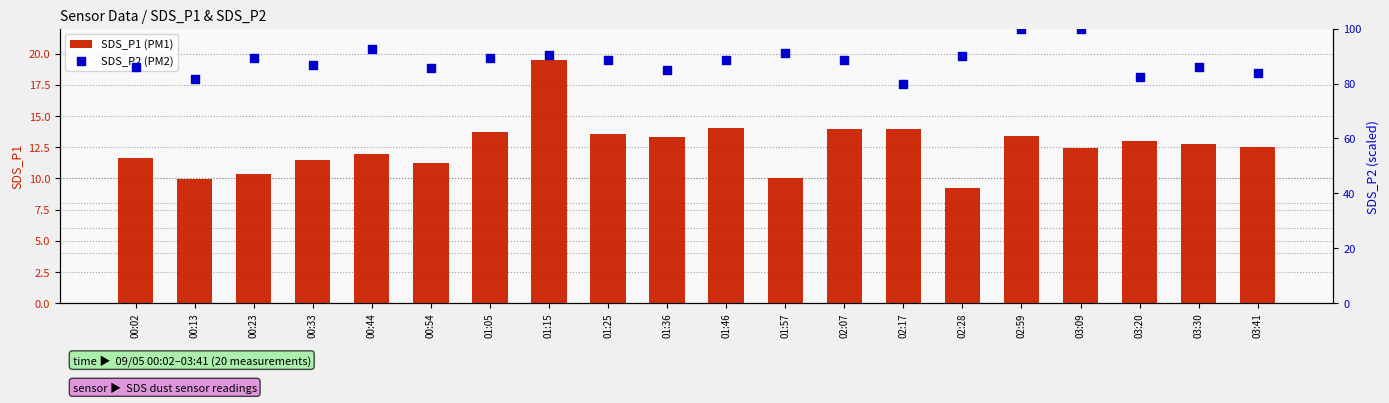

Which series has the largest total across all categories?

SDS_P2 (PM2)